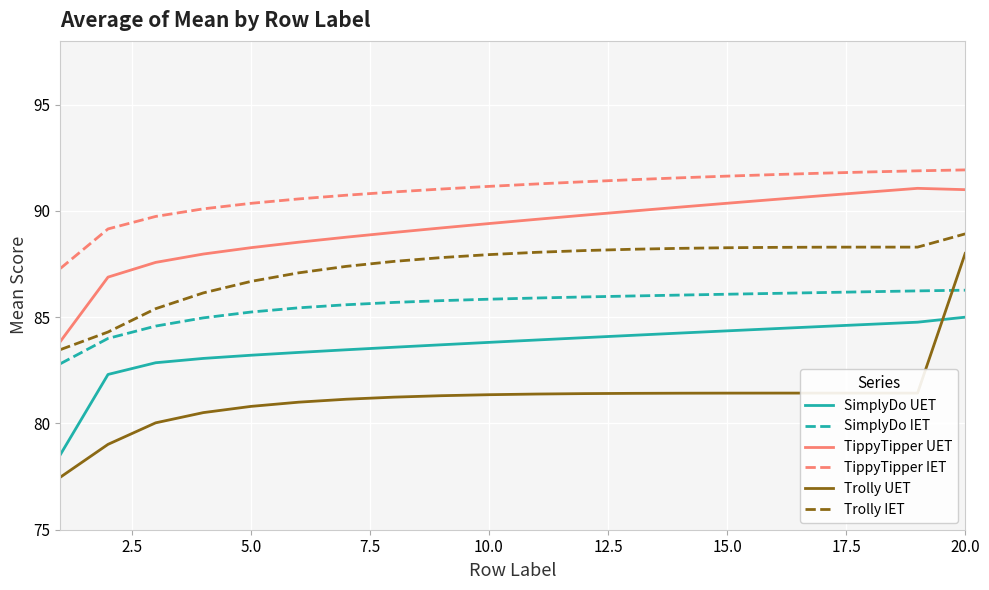

What are all the series names shown in the legend?

SimplyDo UET, SimplyDo IET, TippyTipper UET, TippyTipper IET, Trolly UET, Trolly IET